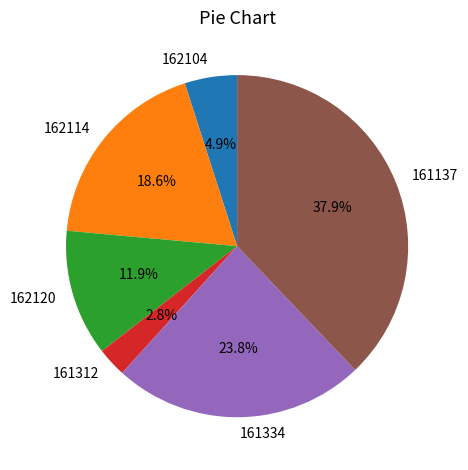

True or false: 161312 accounts for 13% of the total.

False